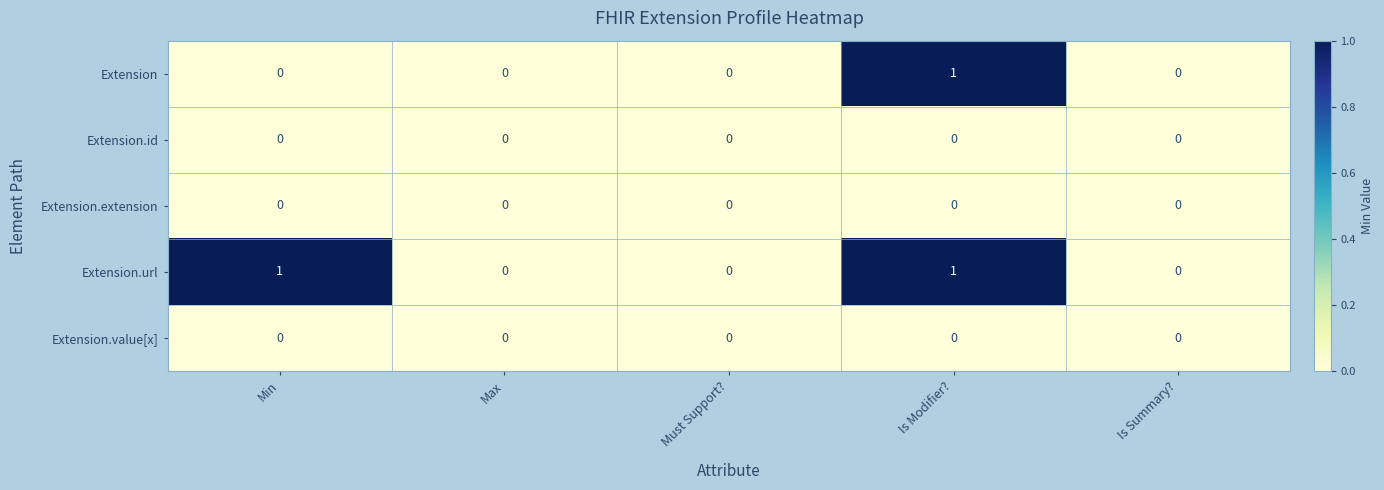

Which series has the largest total across all categories?

Extension.url